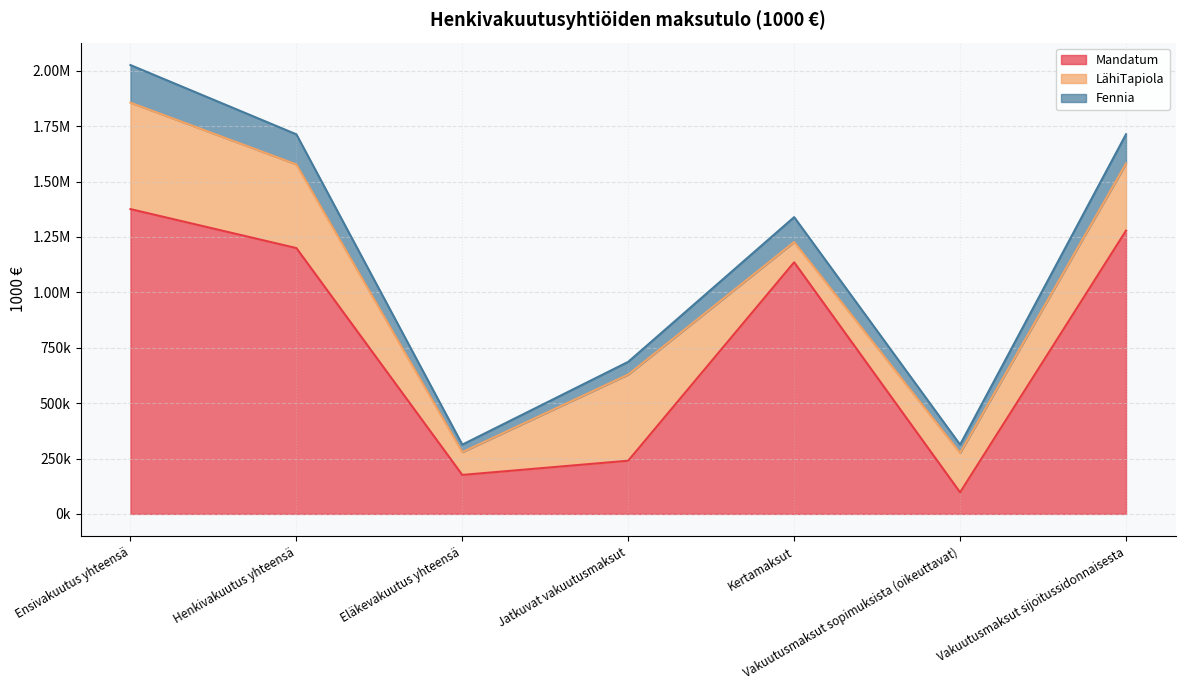

What are all the series names shown in the legend?

Mandatum, LähiTapiola, Fennia